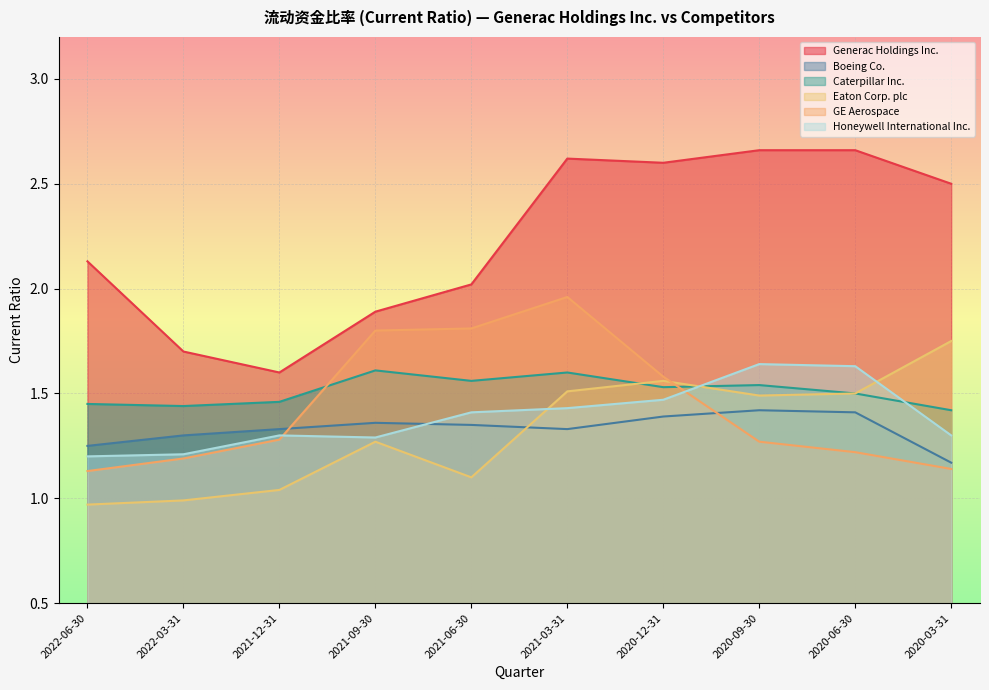

What is the difference between the maximum and second lowest values in the Boeing Co. series?

1.4